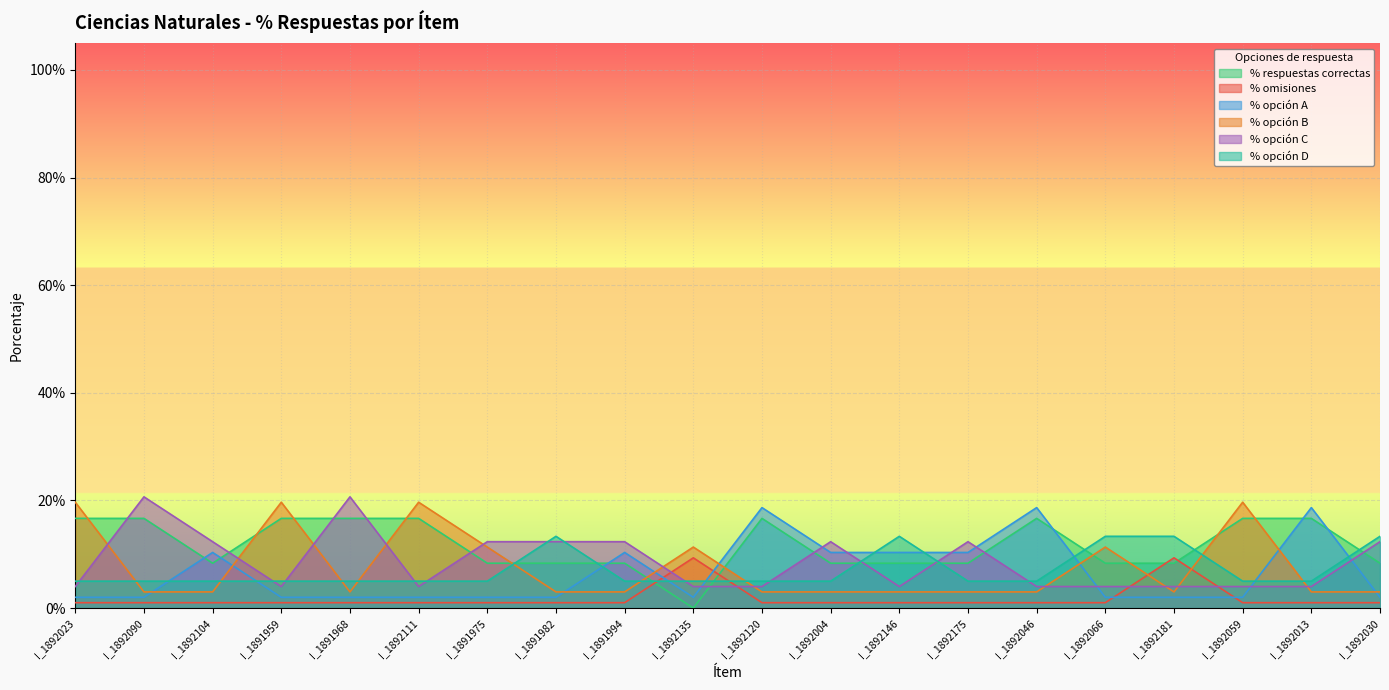

At I_1892175, list the series in order from largest to smallest.

% opción C, % opción A, % respuestas correctas, % opción D, % opción B, % omisiones